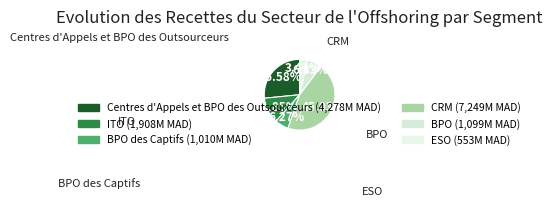

Is there any slice that represents more than half of the pie?

No